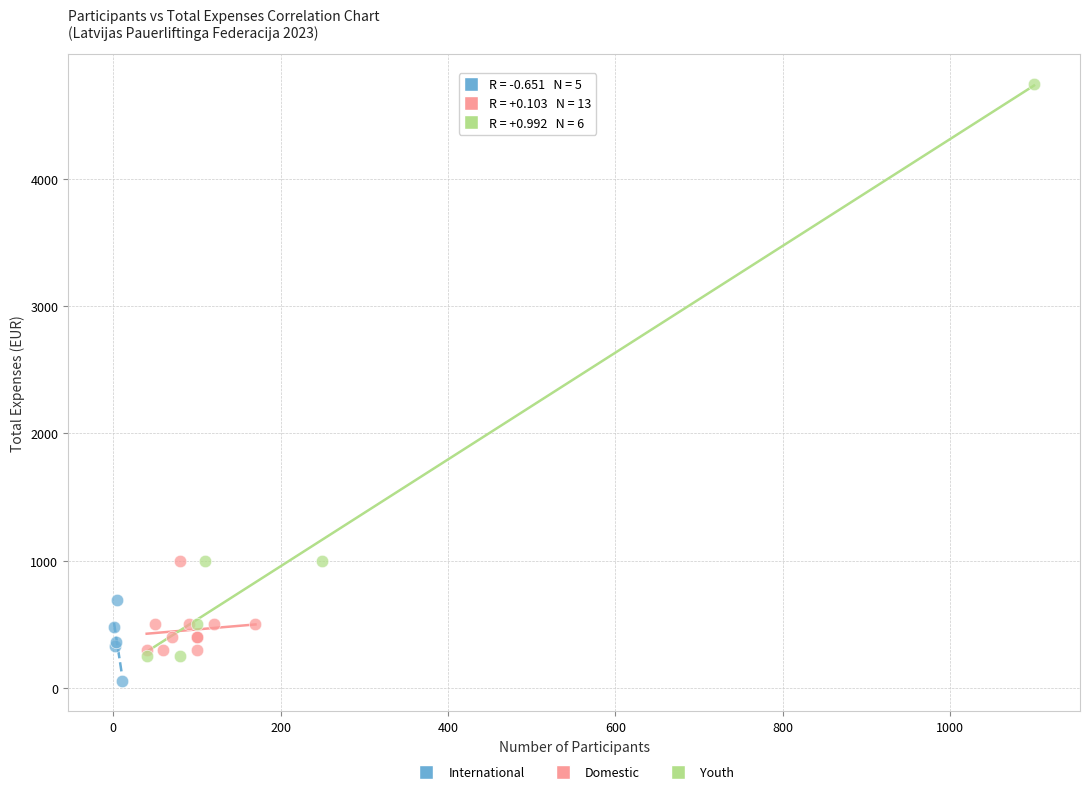

Which series reaches the maximum Y coordinate?

Youth